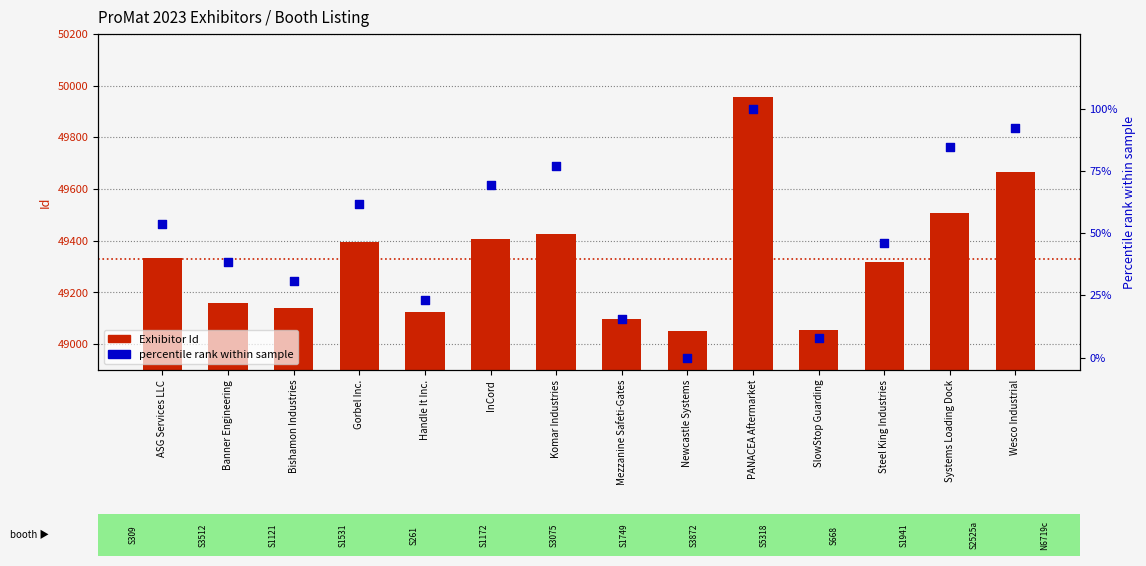

Which series has the widest spread of Y values?

Exhibitor Id